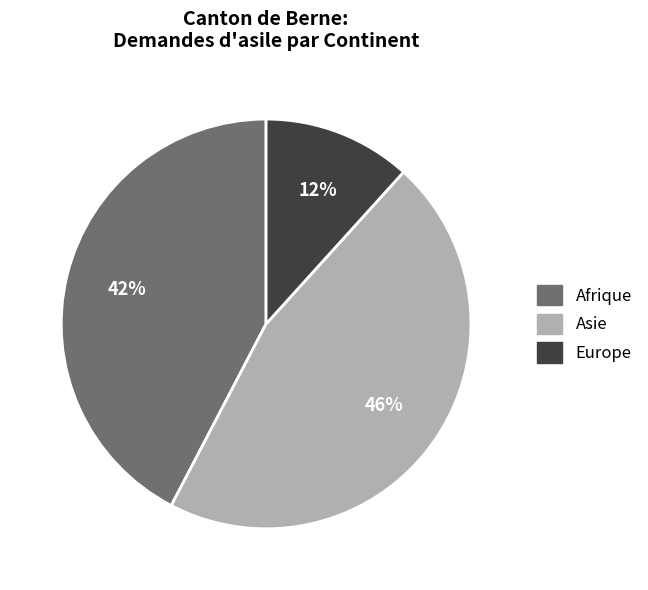

Is there a majority slice in this chart?

No